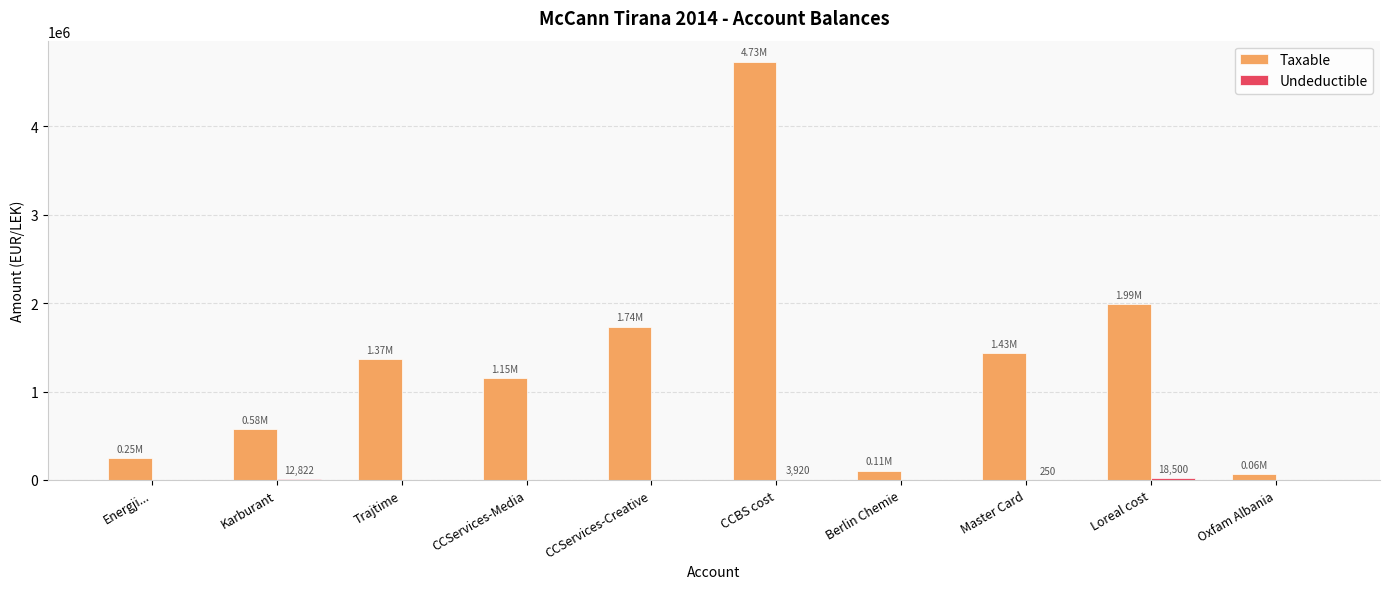

Which category has the highest value across all series?

CCBS cost